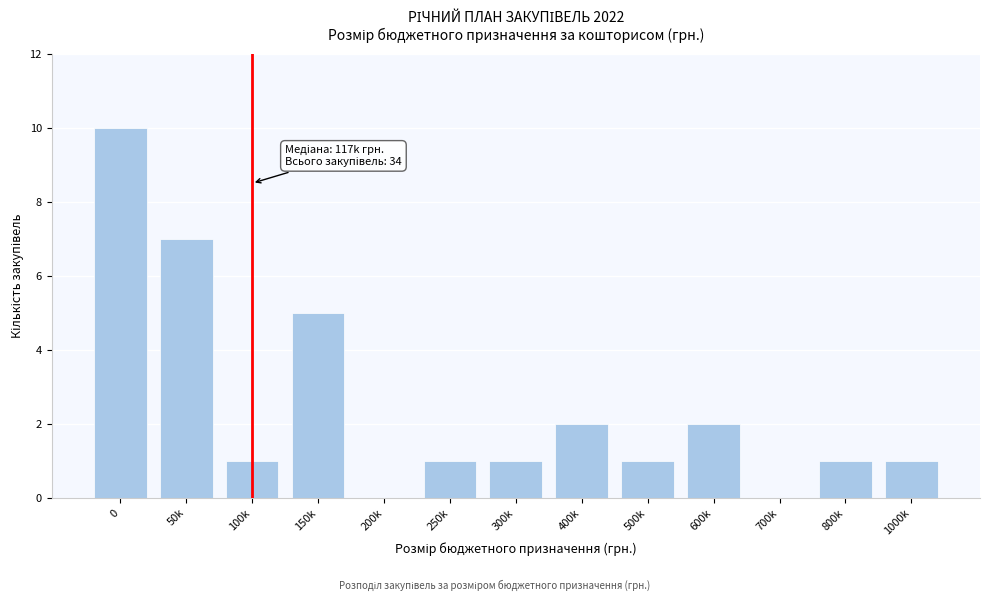

Reading right to left, list all the values displayed in this chart.

1000k=1	800k=1	700k=0	600k=2	500k=1	400k=2	300k=1	250k=1	200k=0	150k=5	100k=1	50k=7	0=10